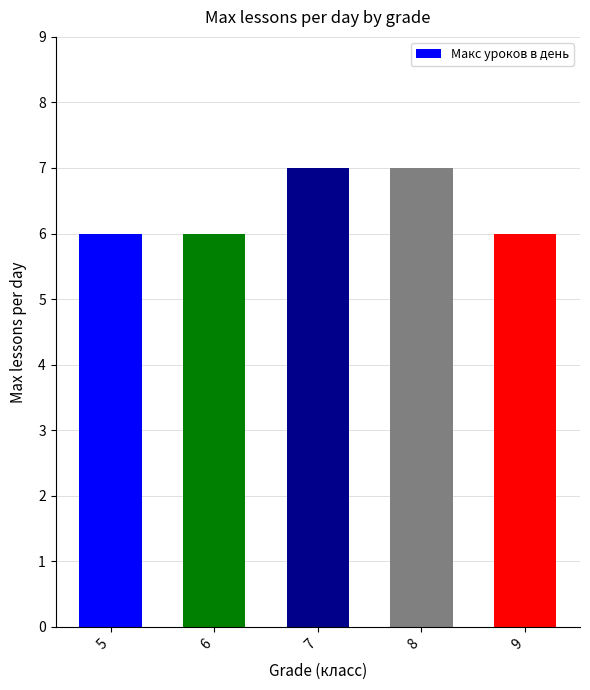

The value at 8 is 7. True or false?

True